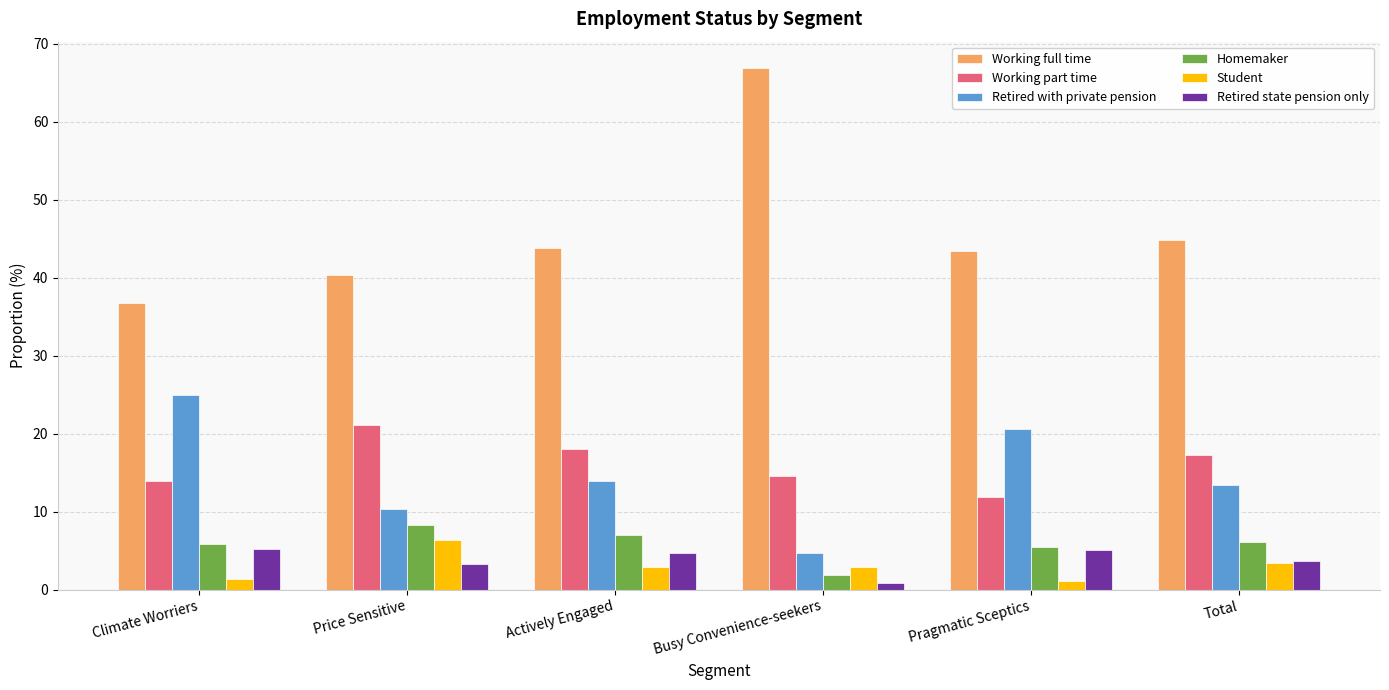

True or false: Homemaker has a value of 6.1 at Total.

True